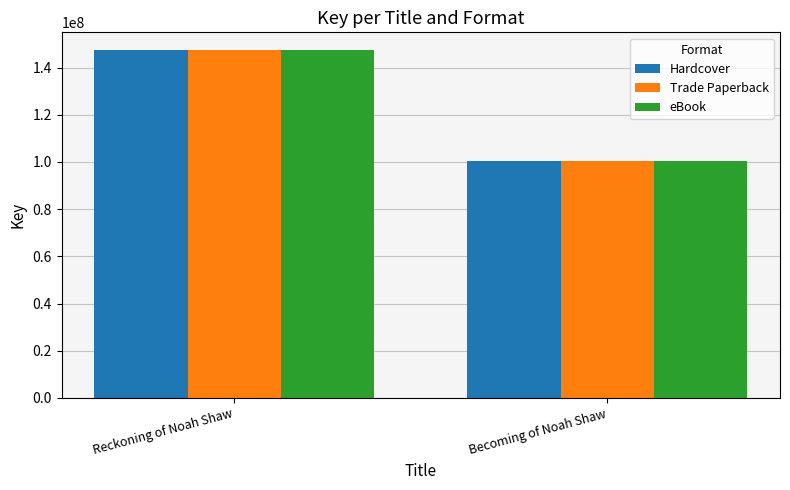

What is the value of the eBook bar at the 1st from the left?

147554599